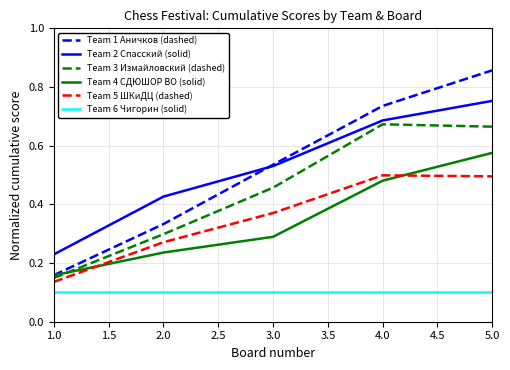

Which category has the lowest value in the Team 2 Спасский (solid) series?

1.0